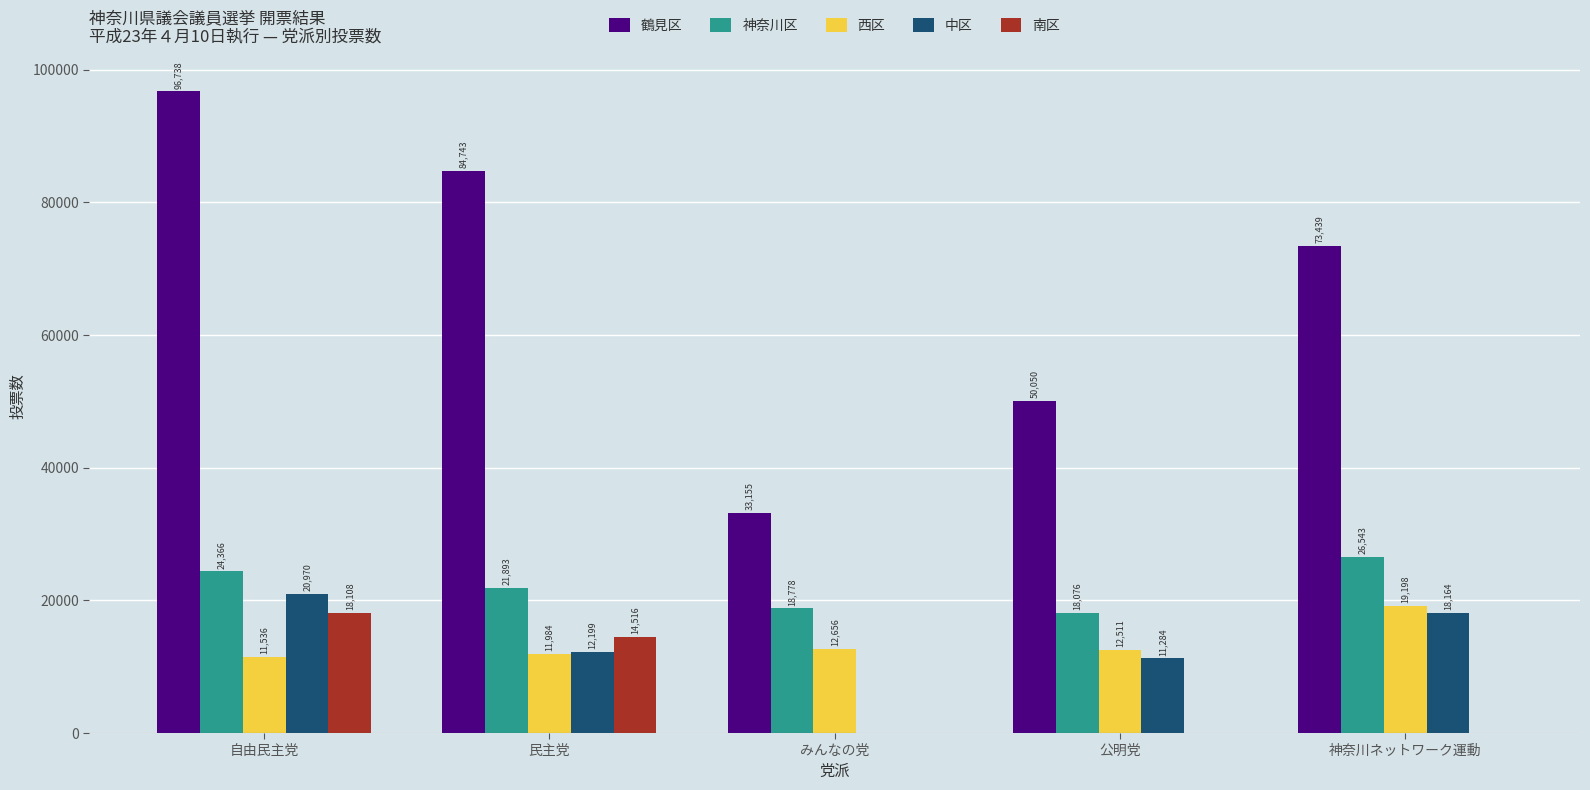

Is it true that 南区 equals 8697 at 民主党?

False